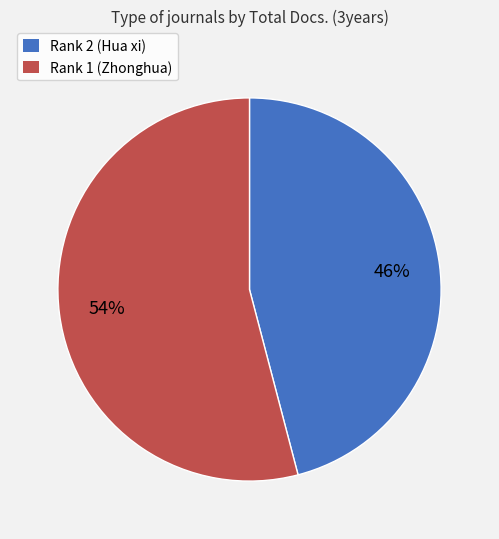

Which slice represents more than half of the pie?

Rank 1 (Zhonghua)